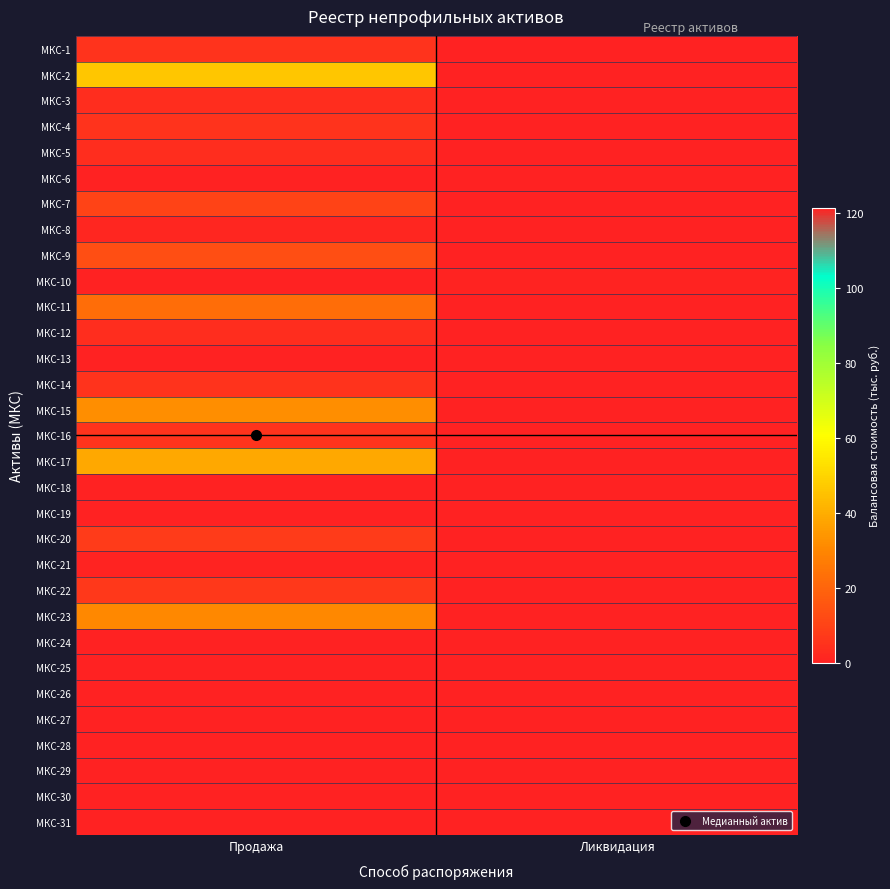

How many series are shown in this chart?

31